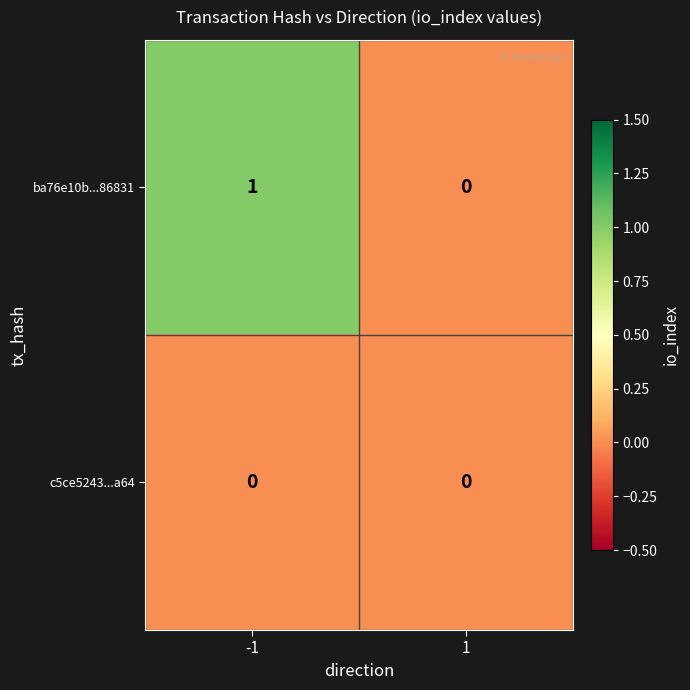

Reading left to right, what are all the values shown in this chart?

ba76e10b...86831: 1	0
c5ce5243...a64: 0	0